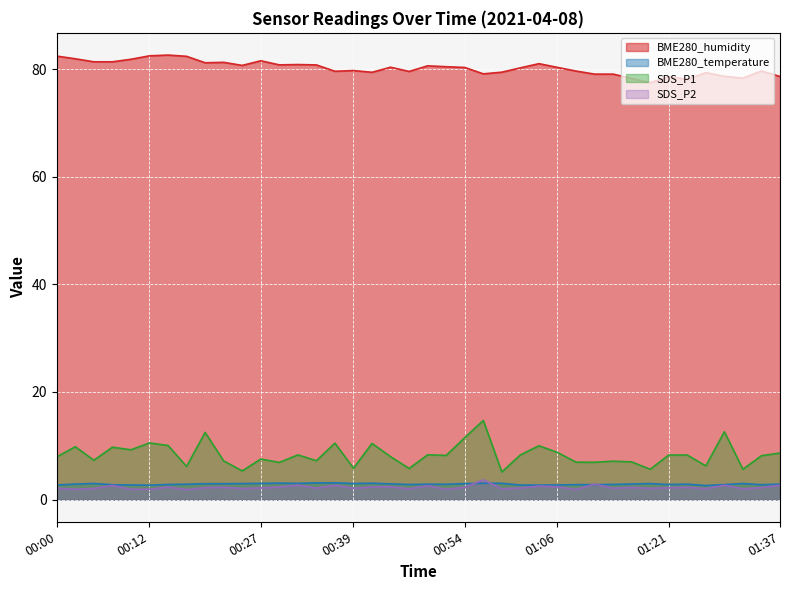

Where do SDS_P2 and BME280_temperature first cross each other?

00:54 and 00:56